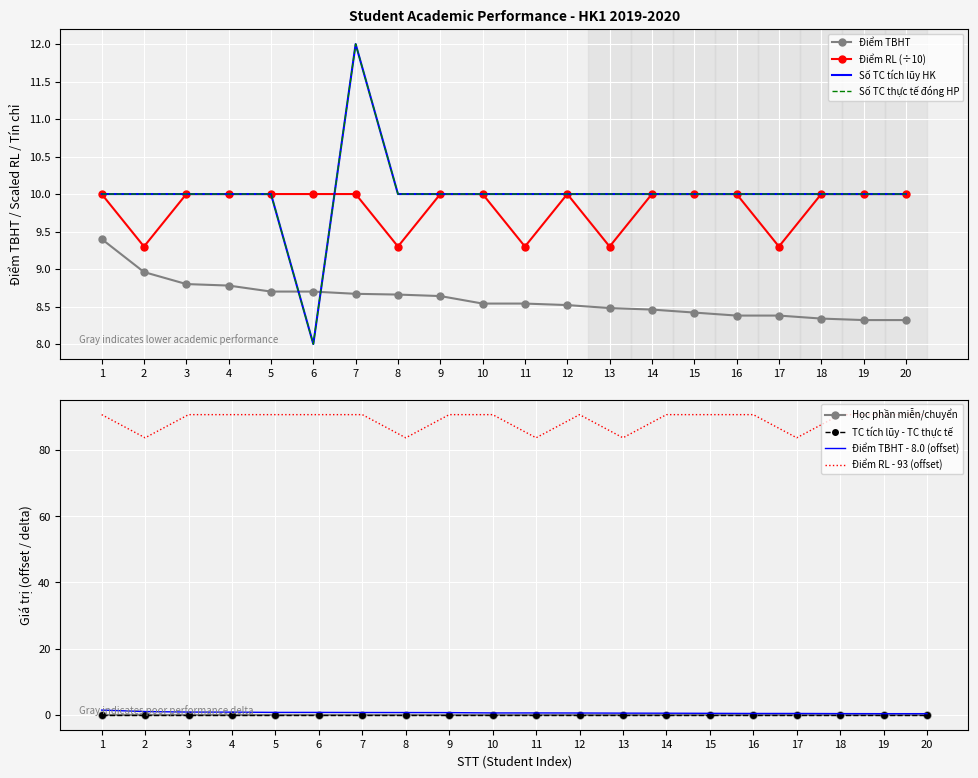

The Điểm TBHT series shows 8.8 at 4. True or false?

True